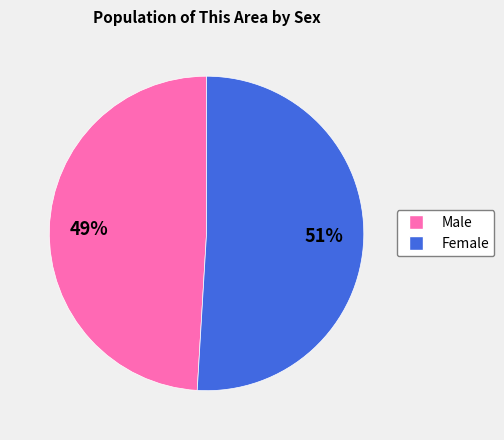

What is the ratio of the value at Female to the value at Male?

1.0